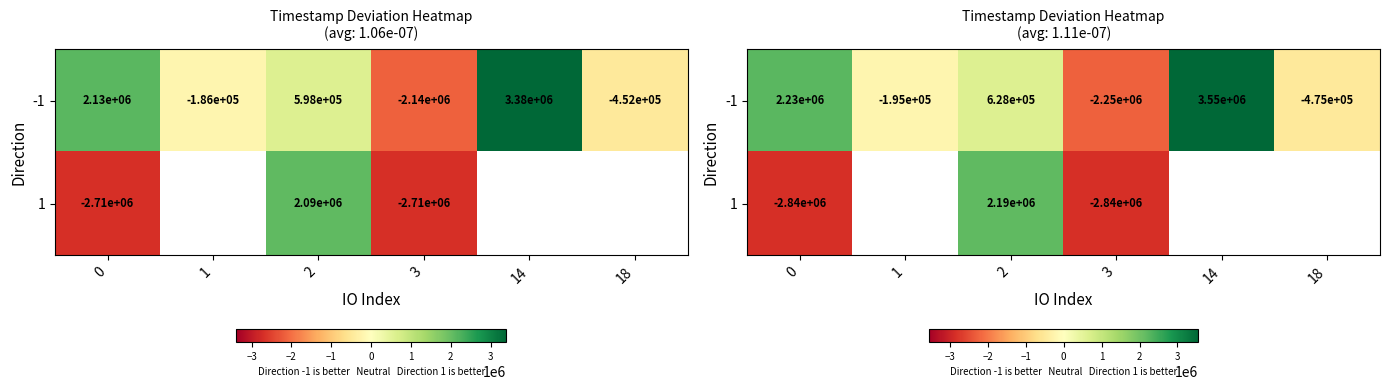

What is the maximum value shown in the chart?

3550954.3